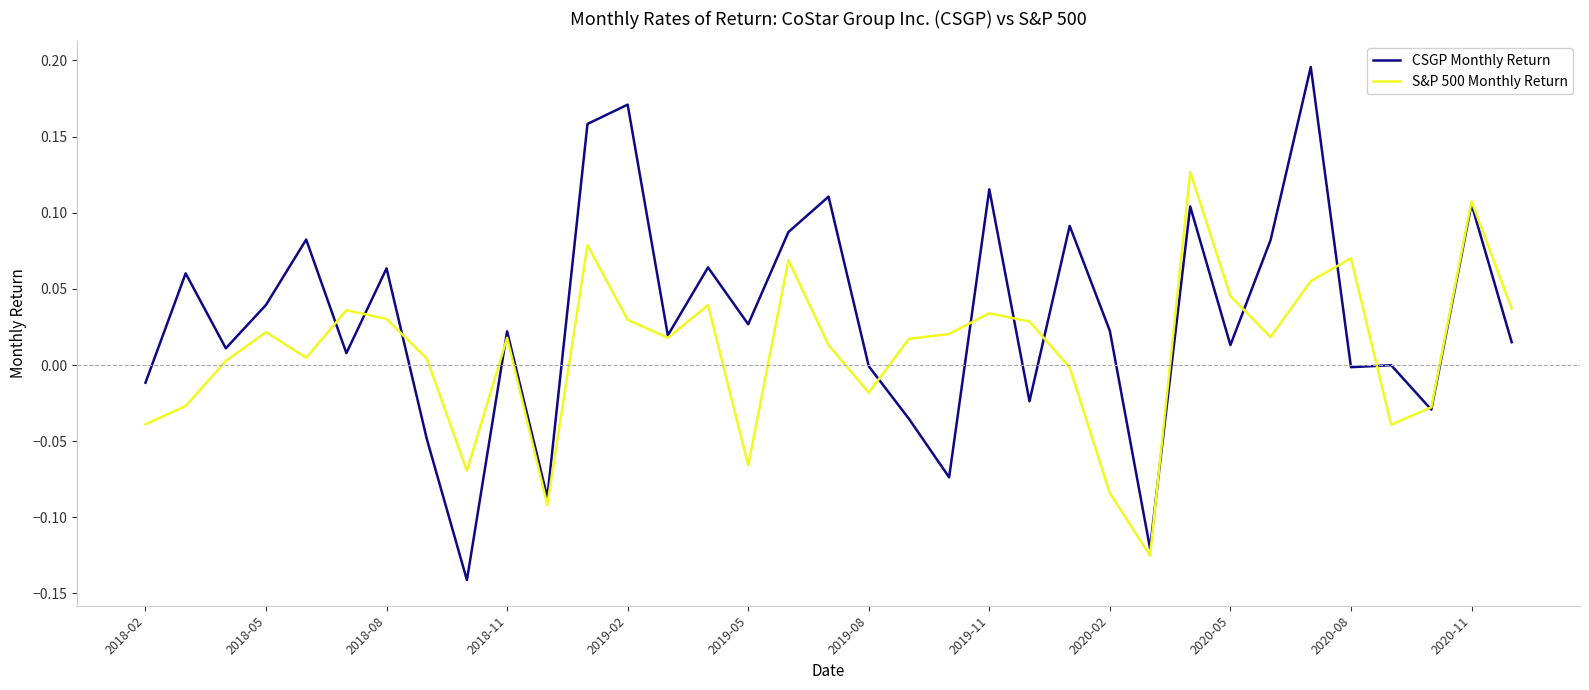

Which series has the largest range (max minus min)?

CSGP Monthly Return